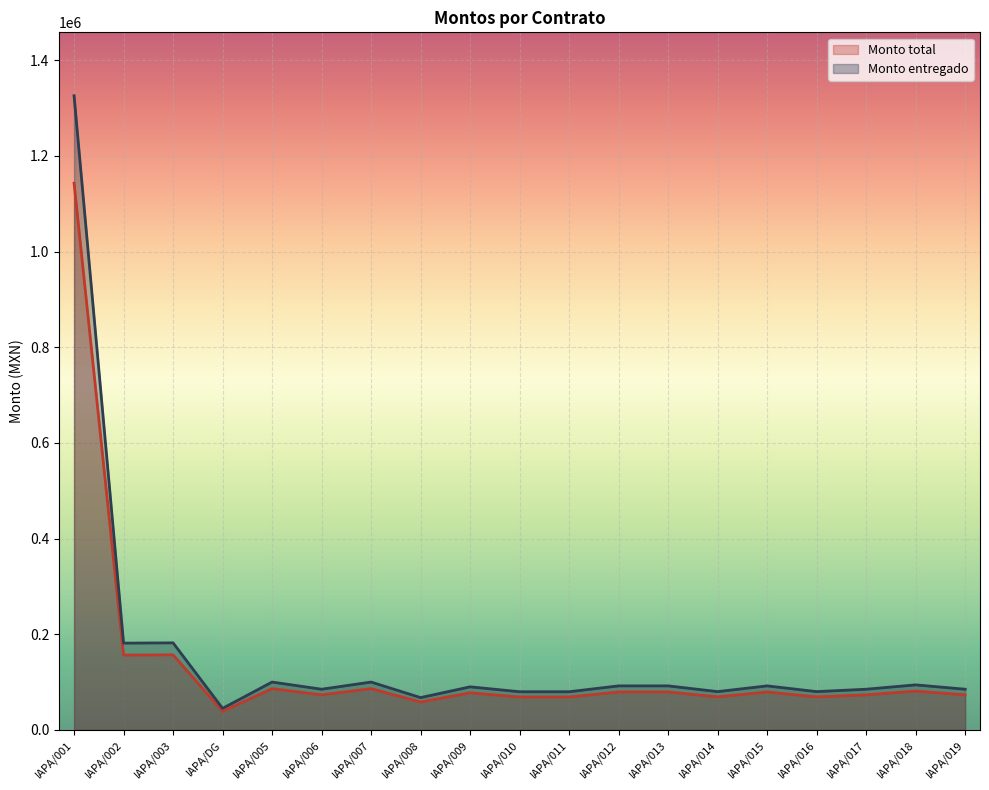

At which label is Monto total closest to 590851?

IAPA/003